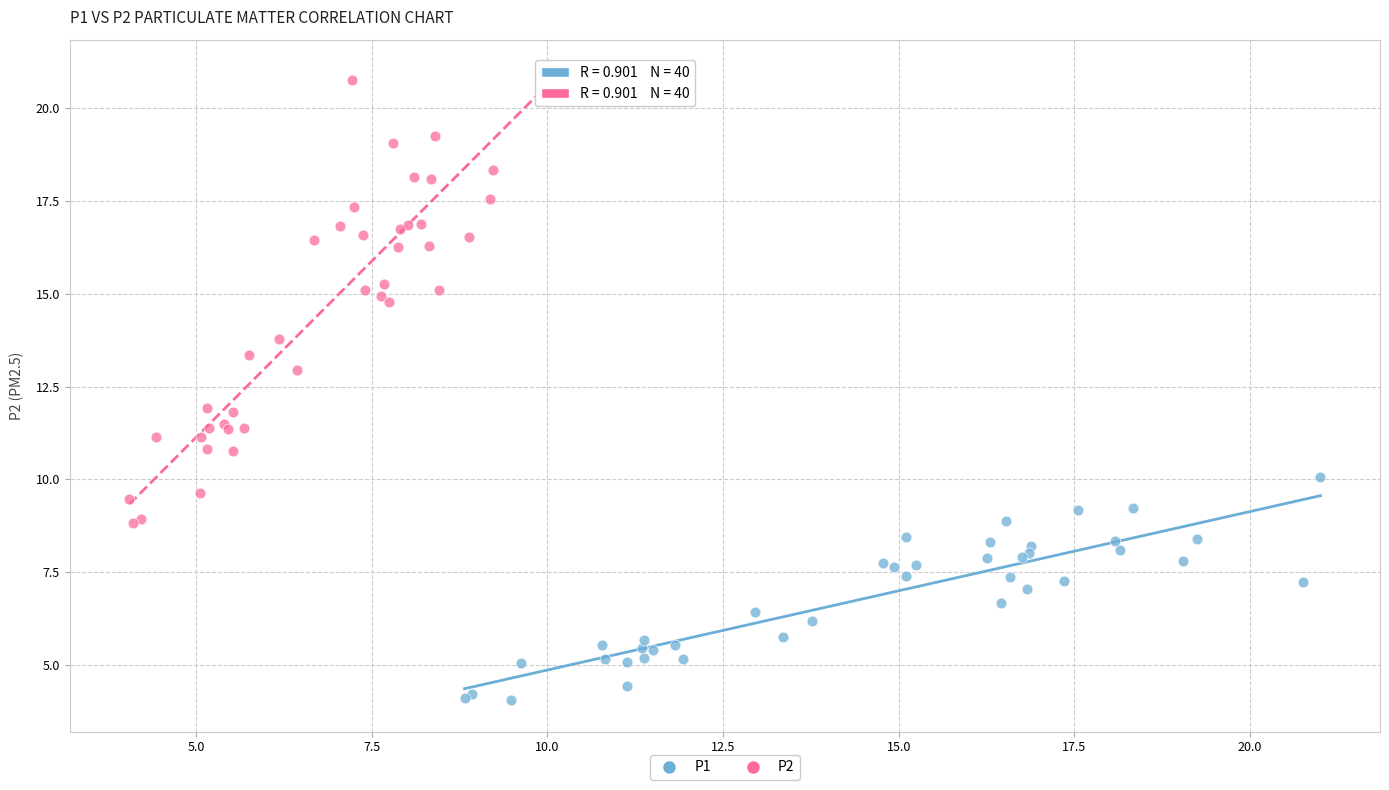

Which series reaches the minimum Y coordinate?

P1